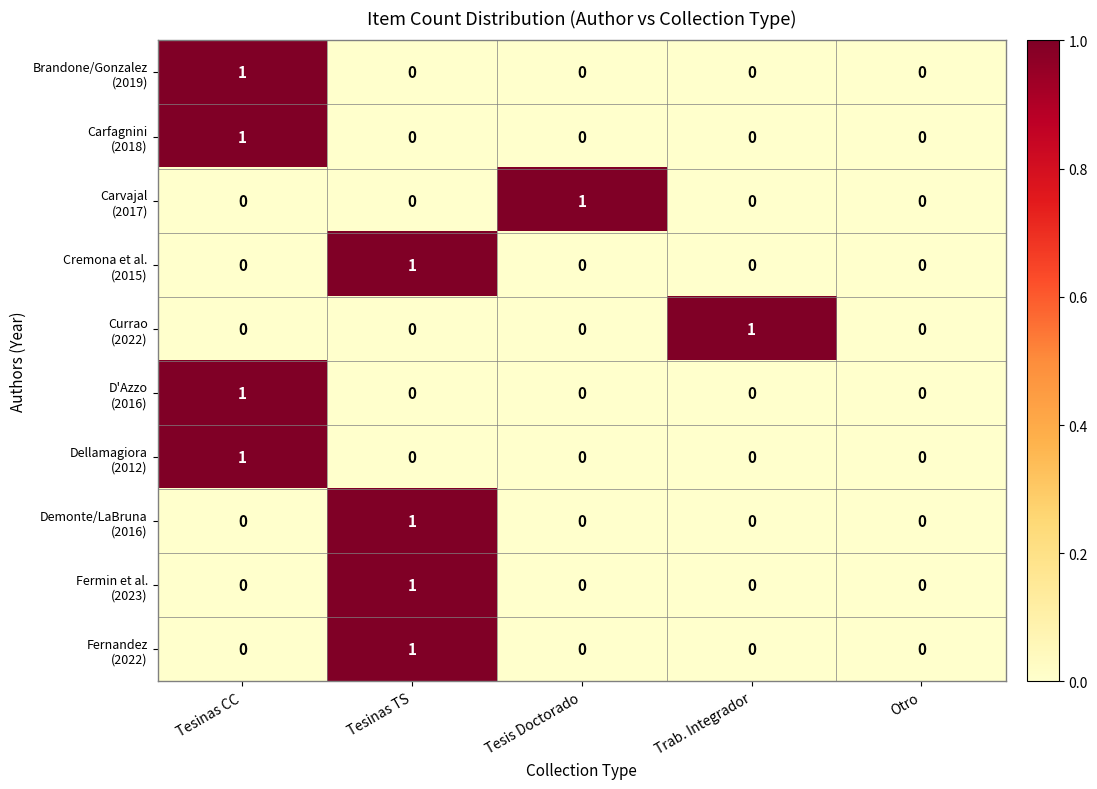

What is the total value across all series at Tesinas TS?

4